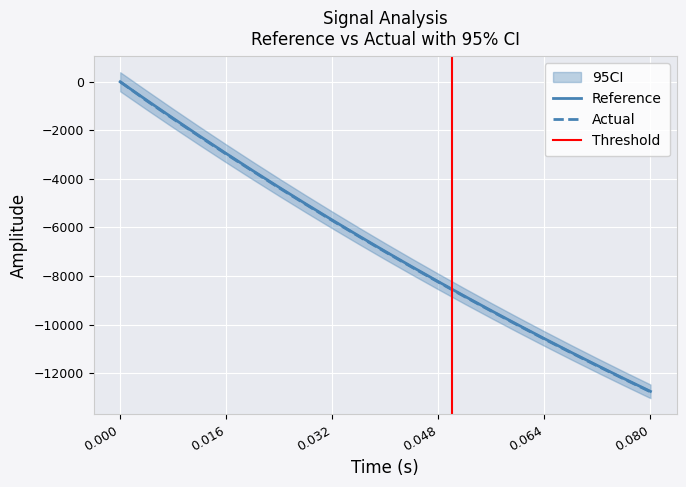

How many lines are shown in the chart?

2